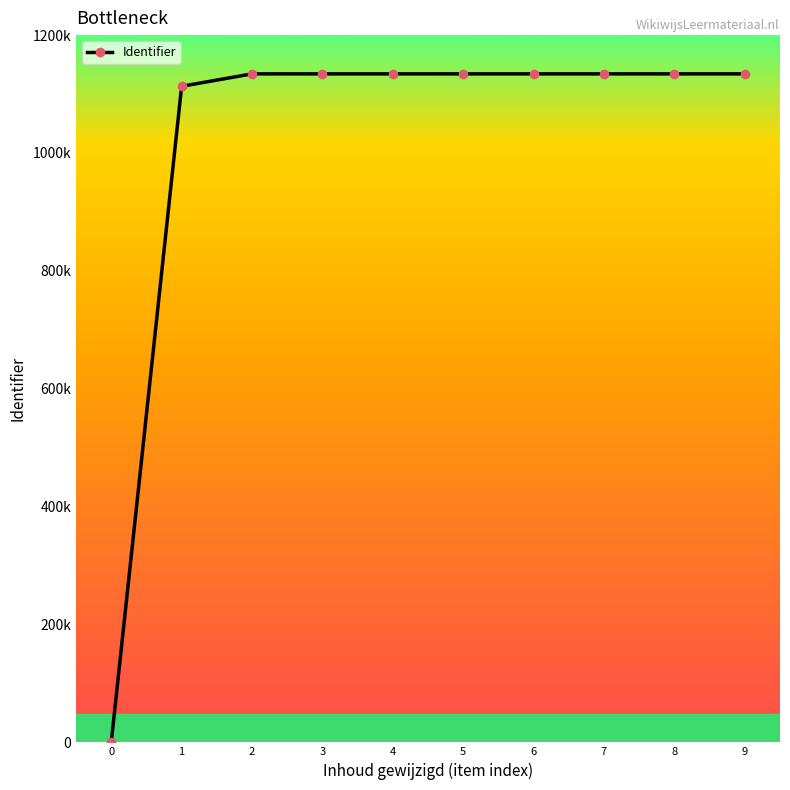

List the labels in order of value, smallest first.

0, 1, 2, 5, 6, 7, 8, 9, 3, 4